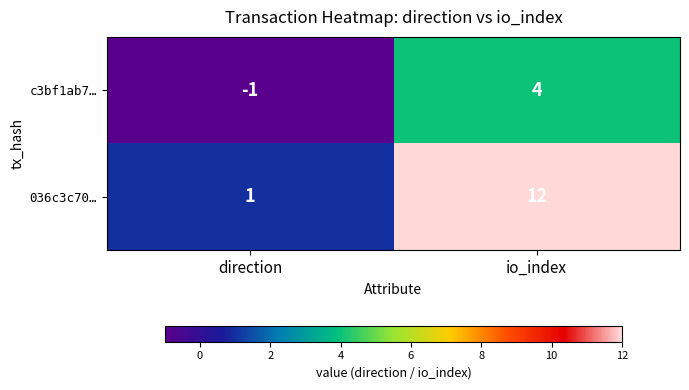

Is it true that 036c3c70… equals 12 at io_index?

True